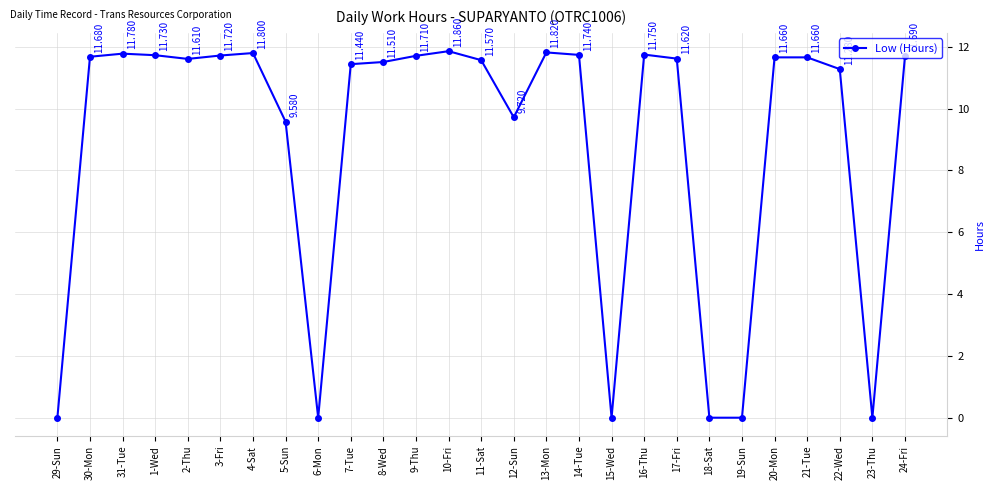

The value at 3-Fri is 11.7. True or false?

True